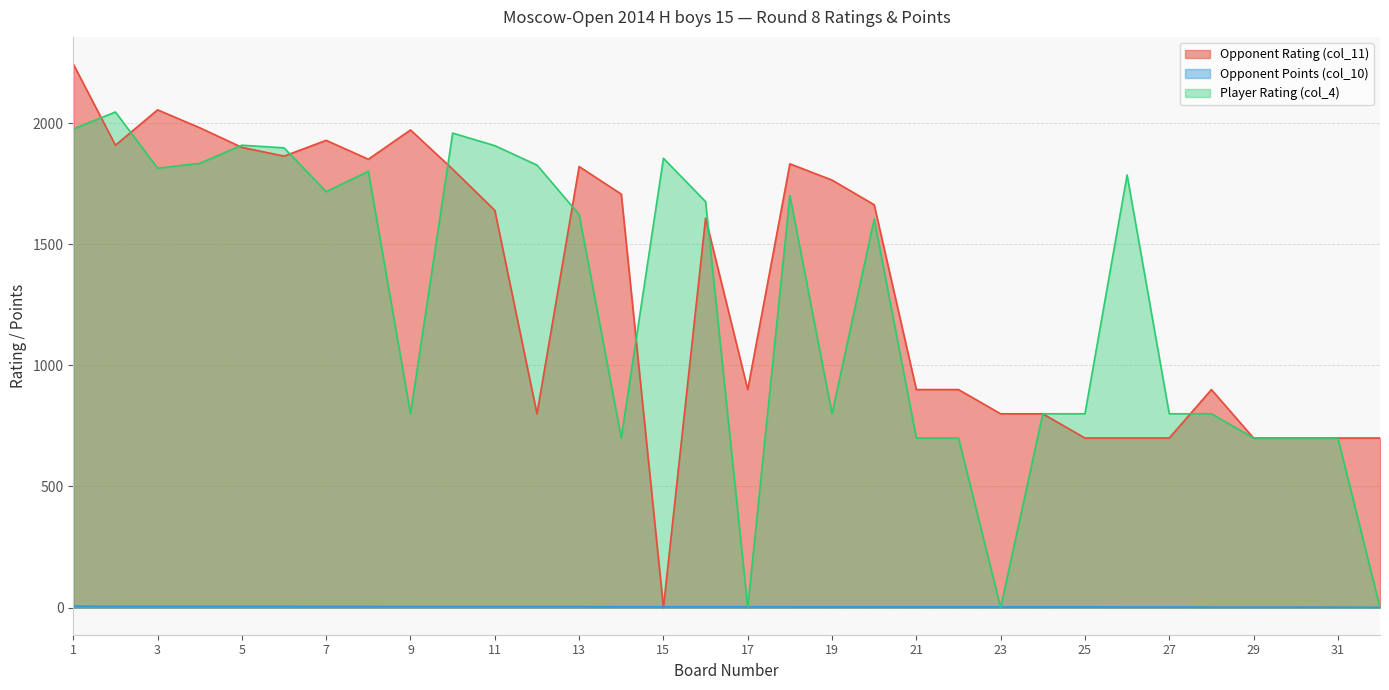

What is the value of the Player Rating (col_4) point at the 24th from the left?

800.0